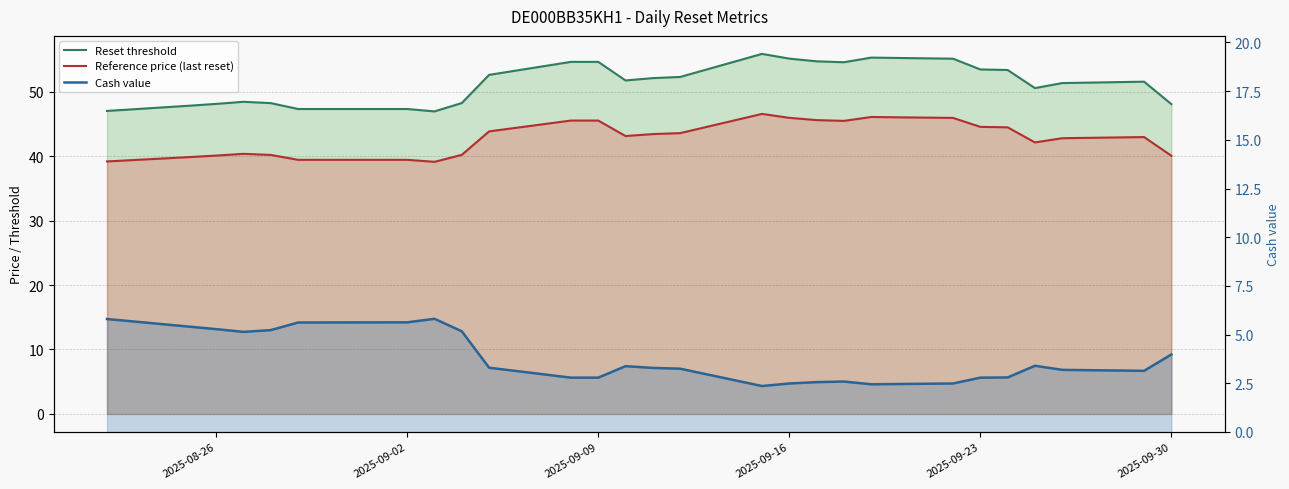

How many lines are shown in the chart?

3